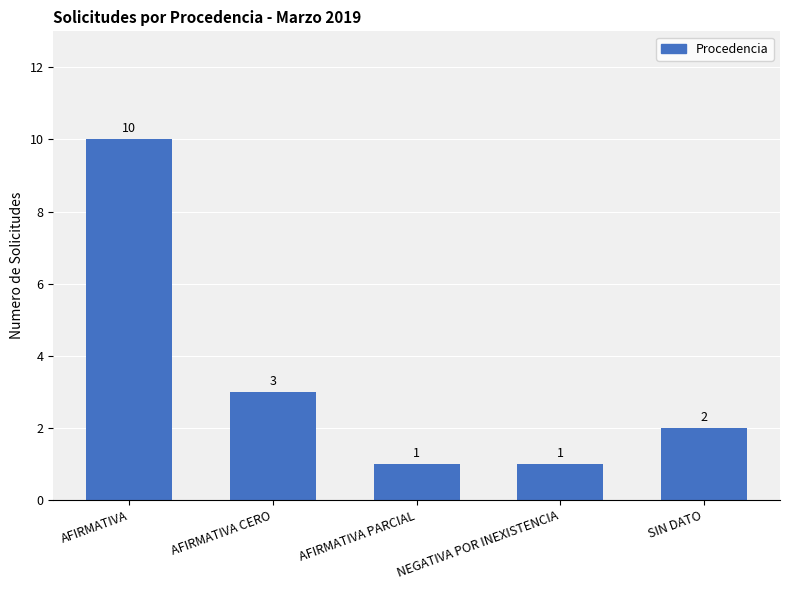

Count the number of categories in the chart.

5